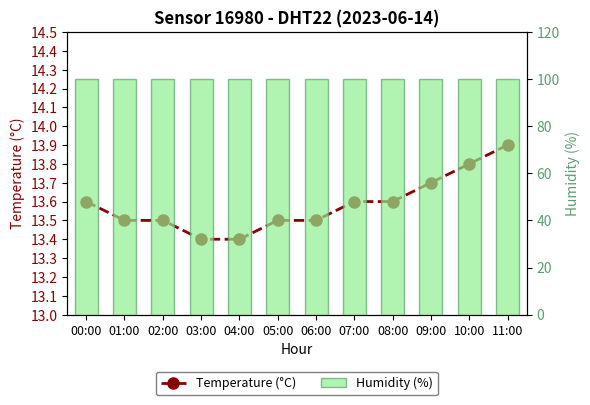

List the labels in order of Temperature (°C) value, smallest first.

03:00, 04:00, 01:00, 02:00, 05:00, 06:00, 00:00, 07:00, 08:00, 09:00, 10:00, 11:00